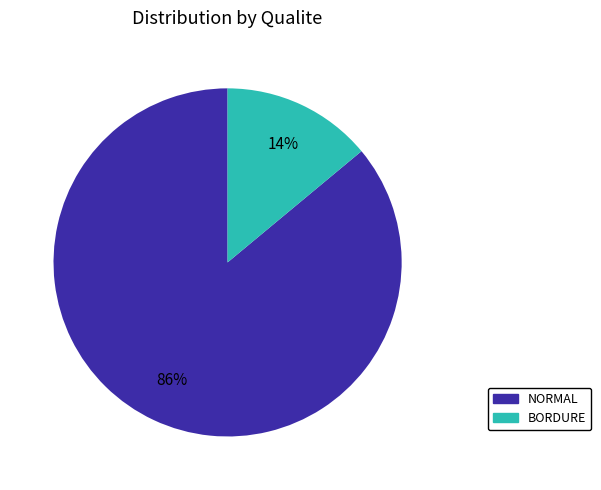

Do BORDURE and NORMAL together represent more than half of the pie?

Yes